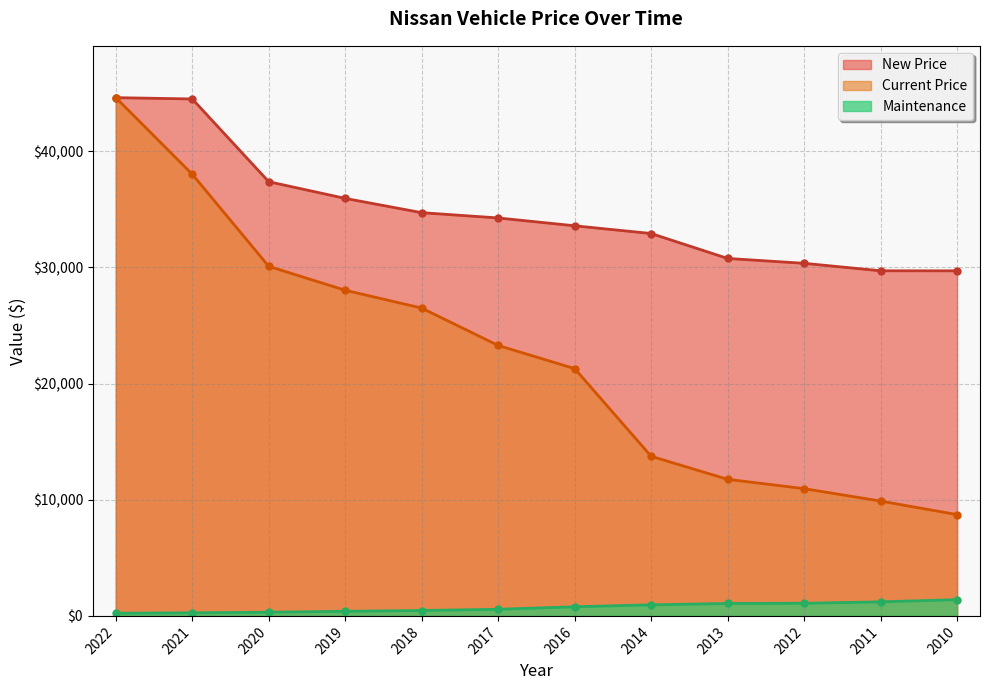

What is the value of the Current Price point at the 7th from the left?

21287